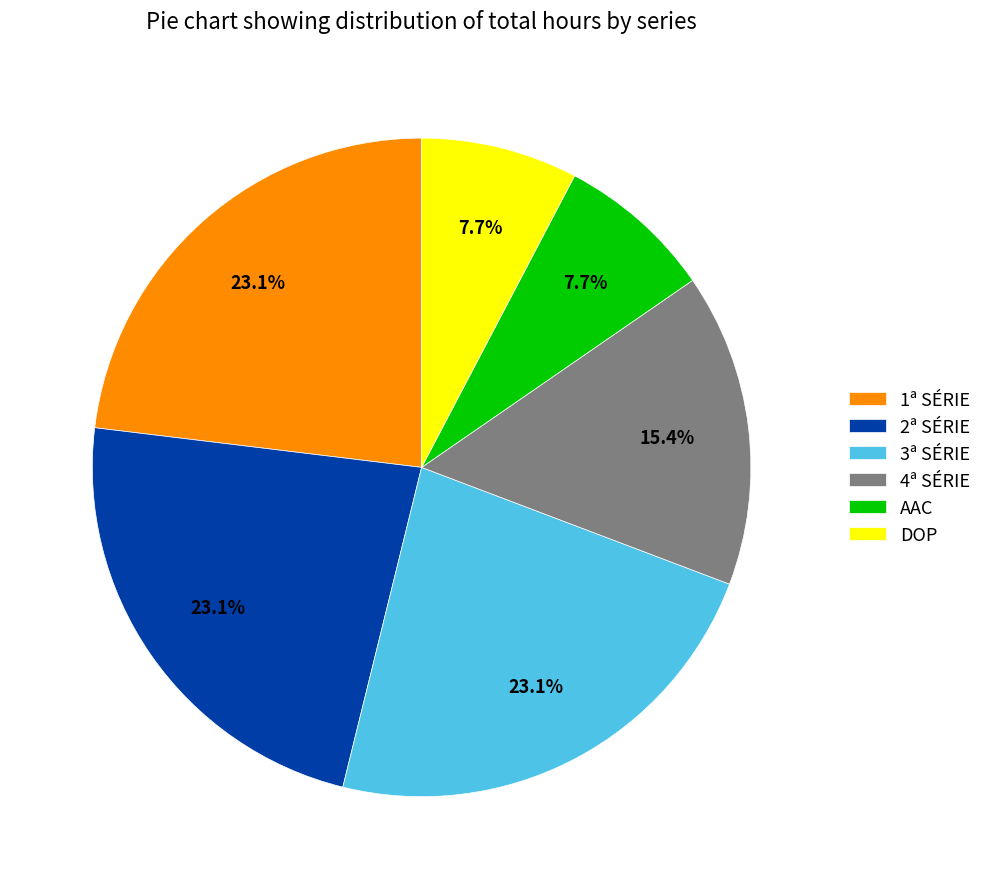

Count the number of slices in the pie.

6